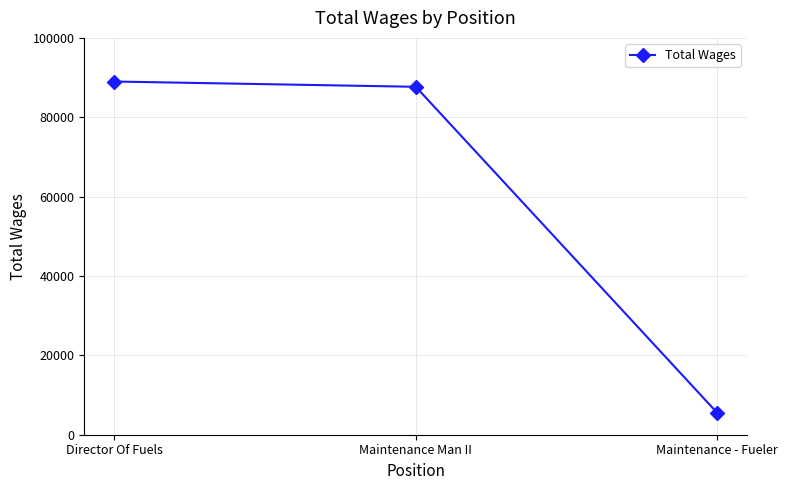

What is the difference between the maximum and minimum values?

83479